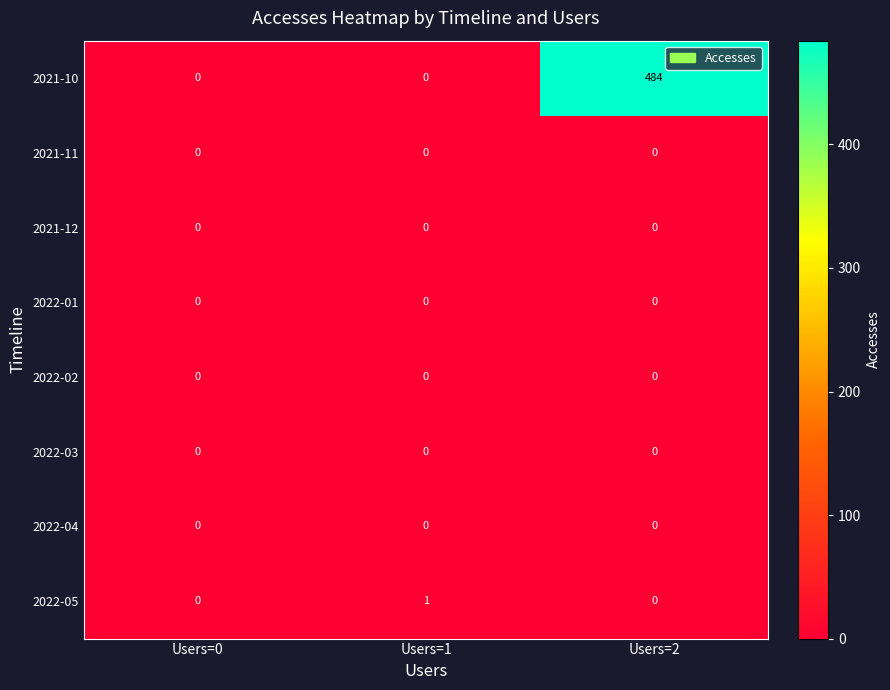

What is the total value across all series at Users=2?

484